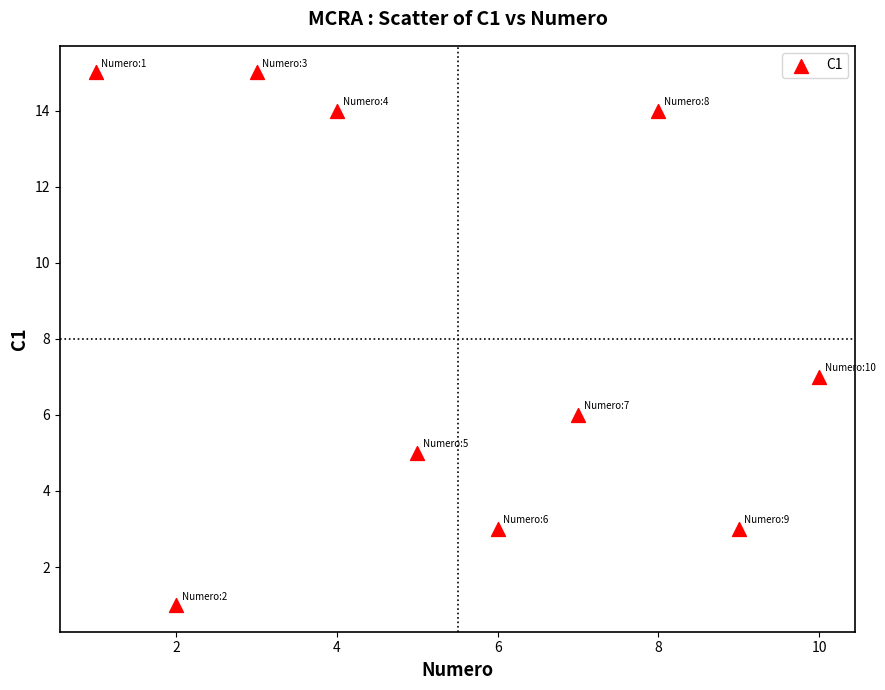

What Y value in the scatter plot is closest to 8?

7